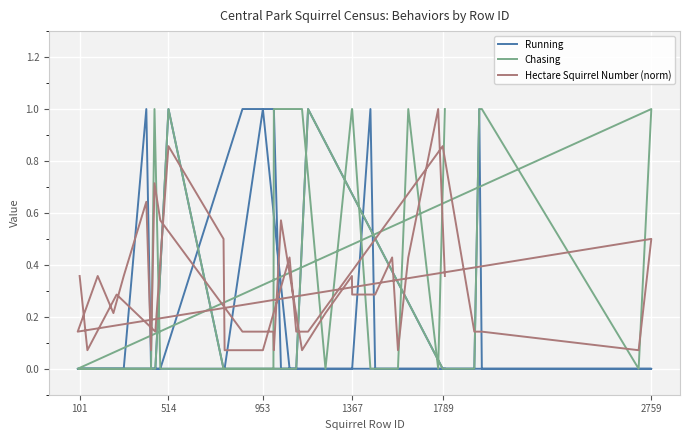

Reading right to left, list all the values displayed in this chart.

Running: 0.0	0.0	0.0	0.0	0.0	0.0	1.0	0.0	0.0	0.0	0.0	0.0	1.0	1.0	1.0	0.0	0.0	0.0	1.0	0.0	0.0	0.0	0.0	0.0	0.0	0.0	1.0	0.0	0.0	1.0	0.0	0.0	1.0	0.0	0.0	1.0	0.0	0.0	0.0	0.0
Chasing: 1.0	0.0	1.0	0.0	0.0	0.0	0.0	1.0	1.0	0.0	1.0	1.0	1.0	0.0	0.0	0.0	1.0	0.0	0.0	0.0	0.0	0.0	0.0	1.0	0.0	1.0	1.0	0.0	0.0	1.0	0.0	0.0	0.0	0.0	0.0	1.0	0.0	0.0	0.0	0.0
Hectare Squirrel Number (norm): 0.4	1.0	0.4	0.1	0.4	0.3	0.3	0.3	0.4	0.2	0.1	0.6	0.1	0.1	0.1	0.6	0.7	0.1	0.6	0.4	0.2	0.4	0.1	0.5	0.1	0.1	0.1	0.1	0.9	0.1	0.1	0.4	0.1	0.1	0.5	0.9	0.1	0.3	0.1	0.4